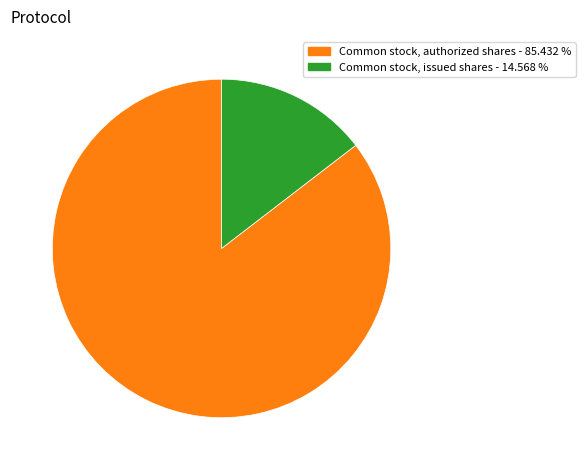

Does any single category account for the majority?

Yes